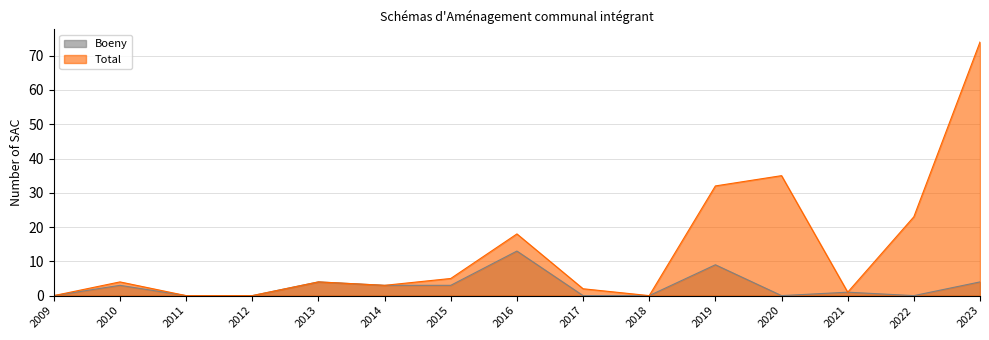

Reading left to right, extract all data points from this chart.

Boeny: 0	3	0	0	4	3	3	13	0	0	9	0	1	0	4
Total: 0	4	0	0	4	3	5	18	2	0	32	35	1	23	74